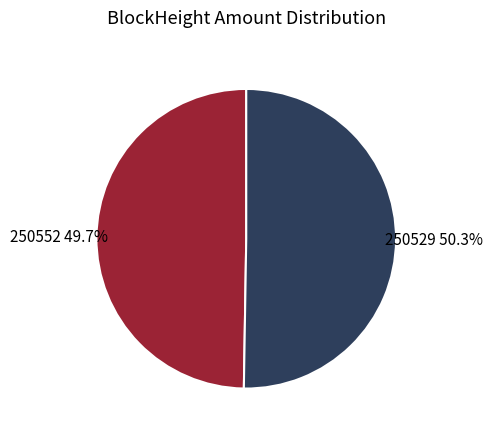

Is there any slice that represents more than half of the pie?

Yes